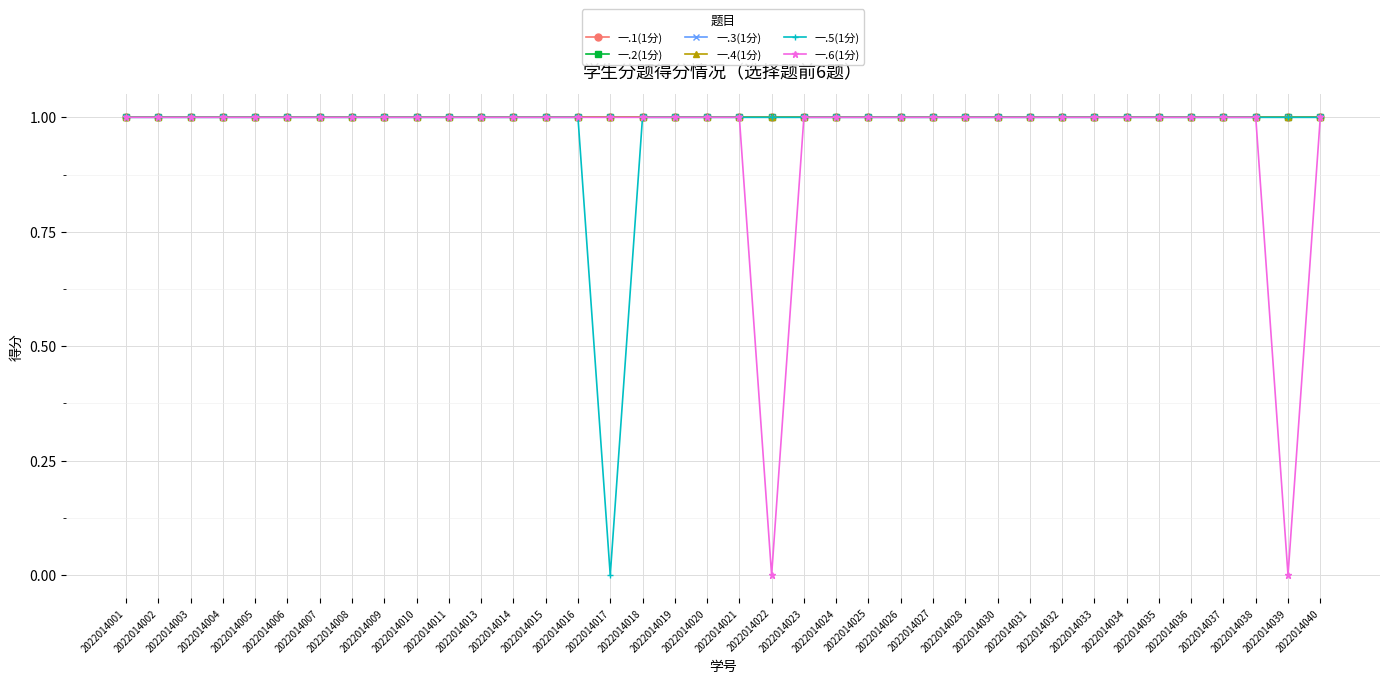

What is the approximate value of 一.5(1分) at 2022014011?

1